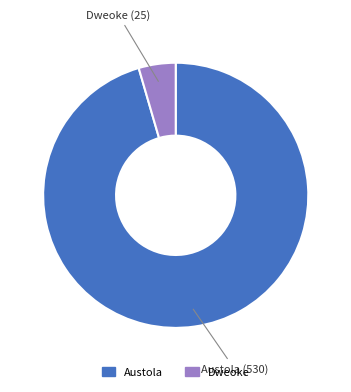

What is the majority slice?

Austola